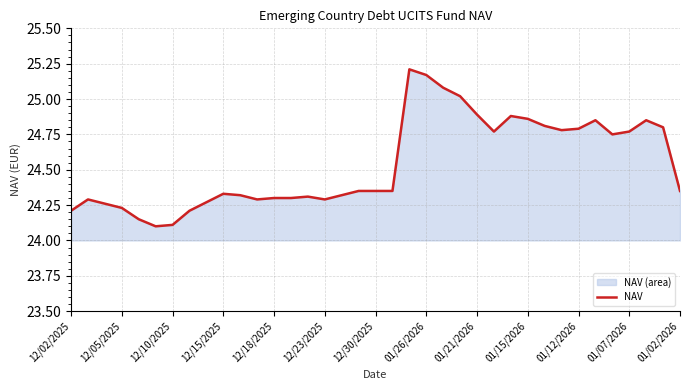

How many interior local peaks (higher than both neighbors) does the data have?

7